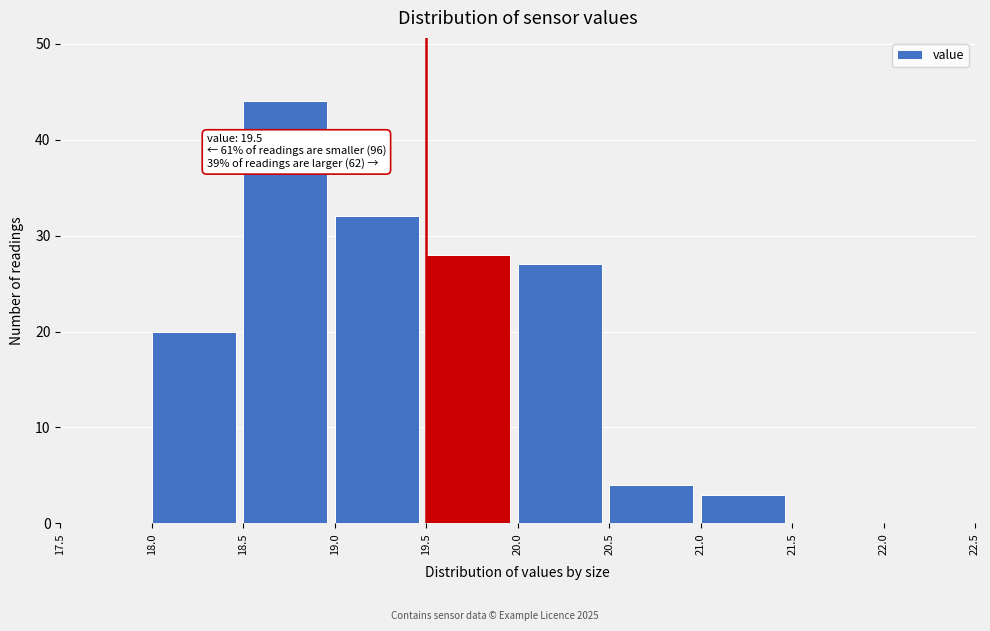

Over which range of the x-axis is the bar tallest?

18.5 to 19.0